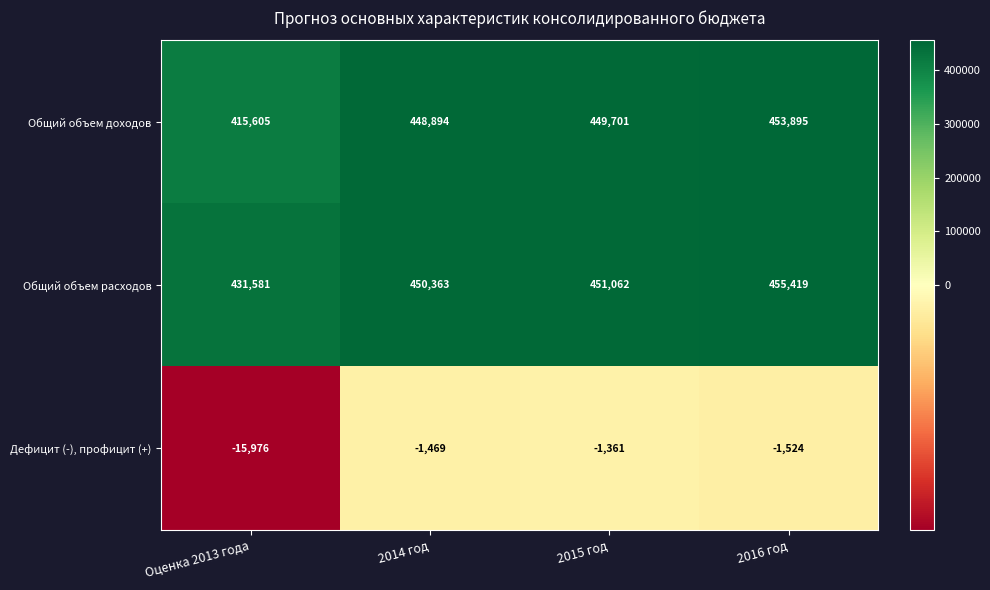

What is the difference between the maximum and second lowest values in the Дефицит (-), профицит (+) series?

163